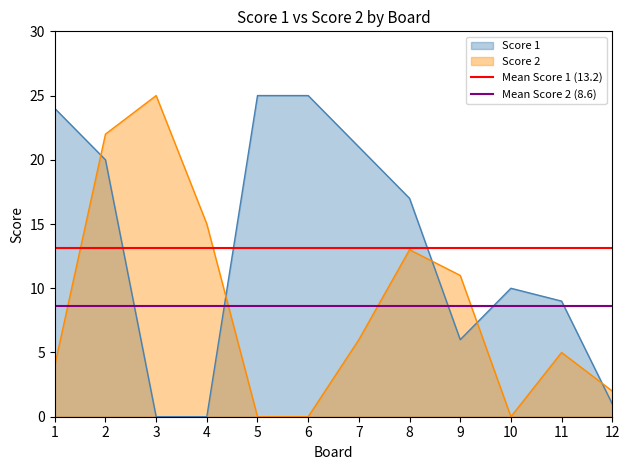

After their last crossing, which series has the higher values: Score 1 or Score 2?

Score 2